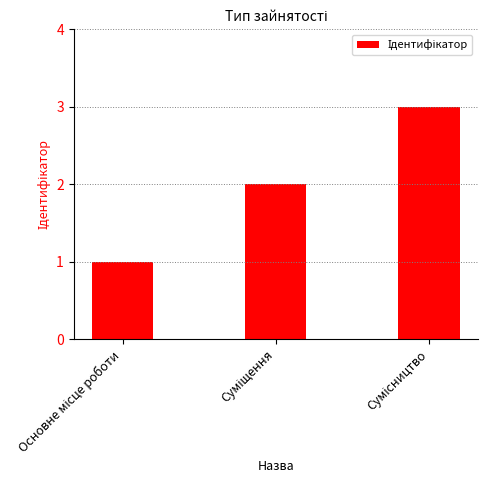

What is the maximum value shown in the chart?

3